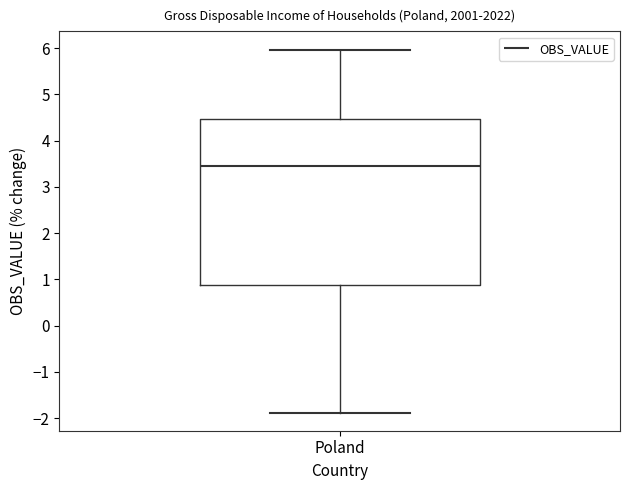

Where is the upper edge of the box for Poland on the y-axis? The values are not printed on the chart, so give them approximately, as read against the axis.

4.5